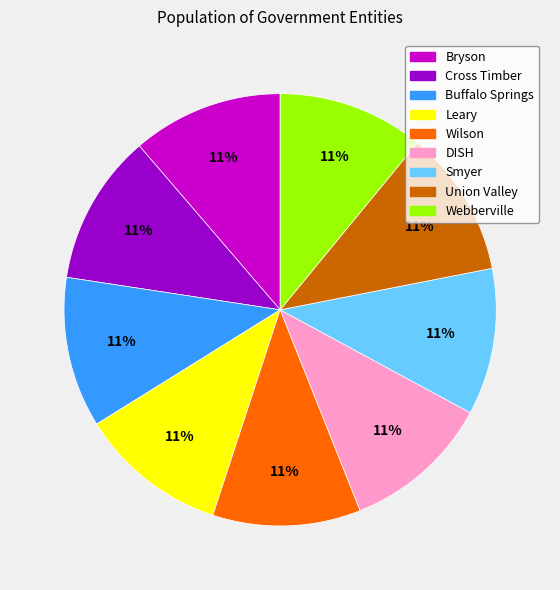

Does any single category account for the majority?

No